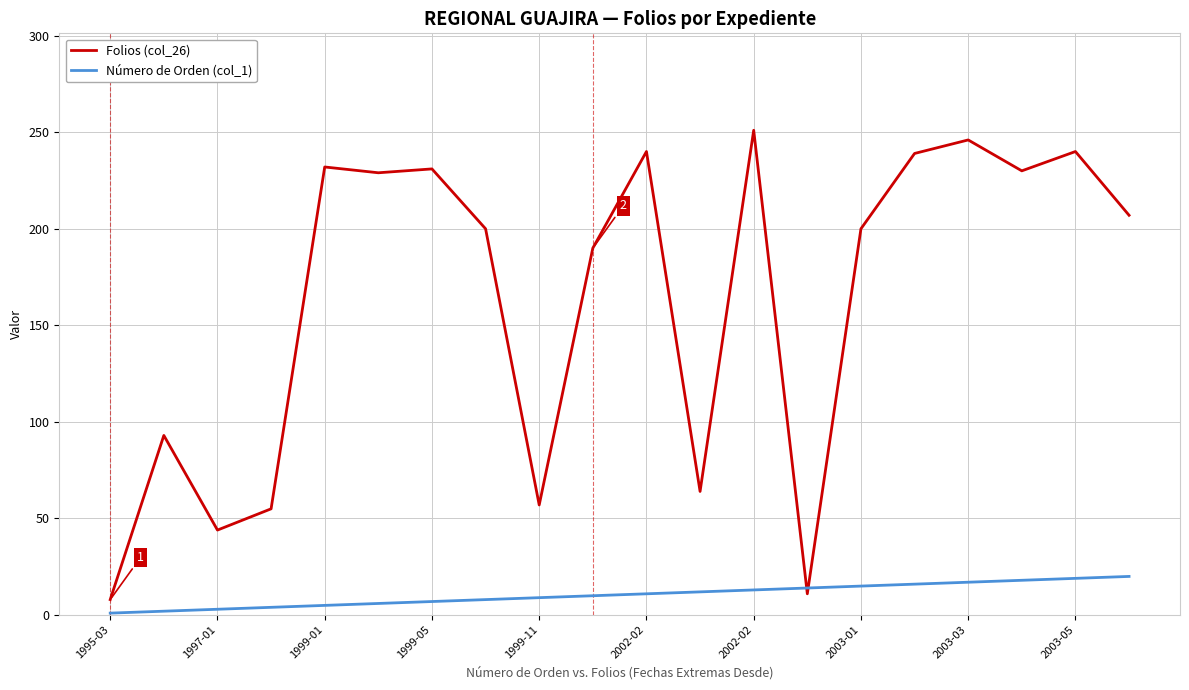

What is the maximum value shown in the chart?

251